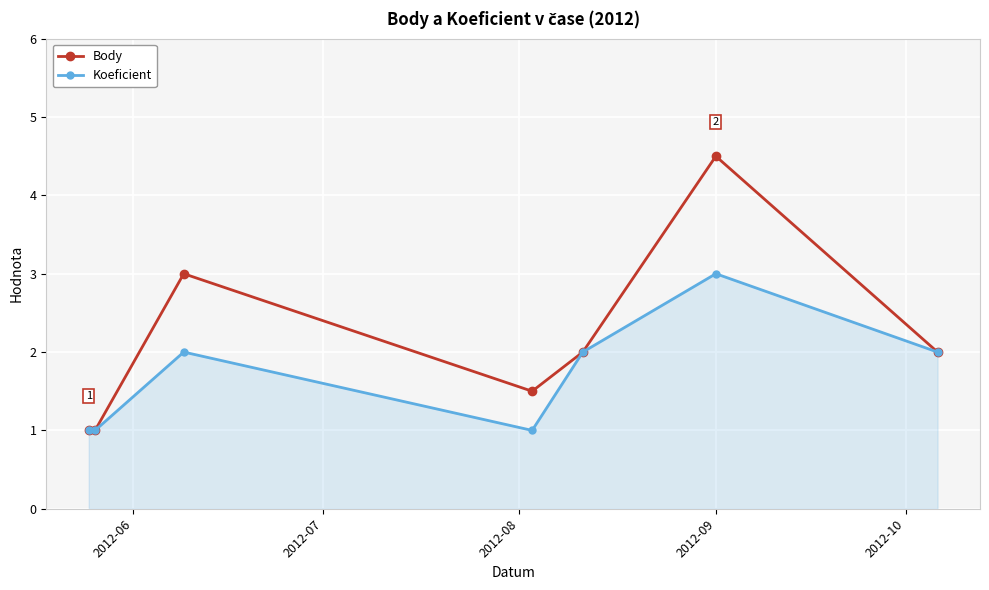

What is the maximum value for Body?

4.5